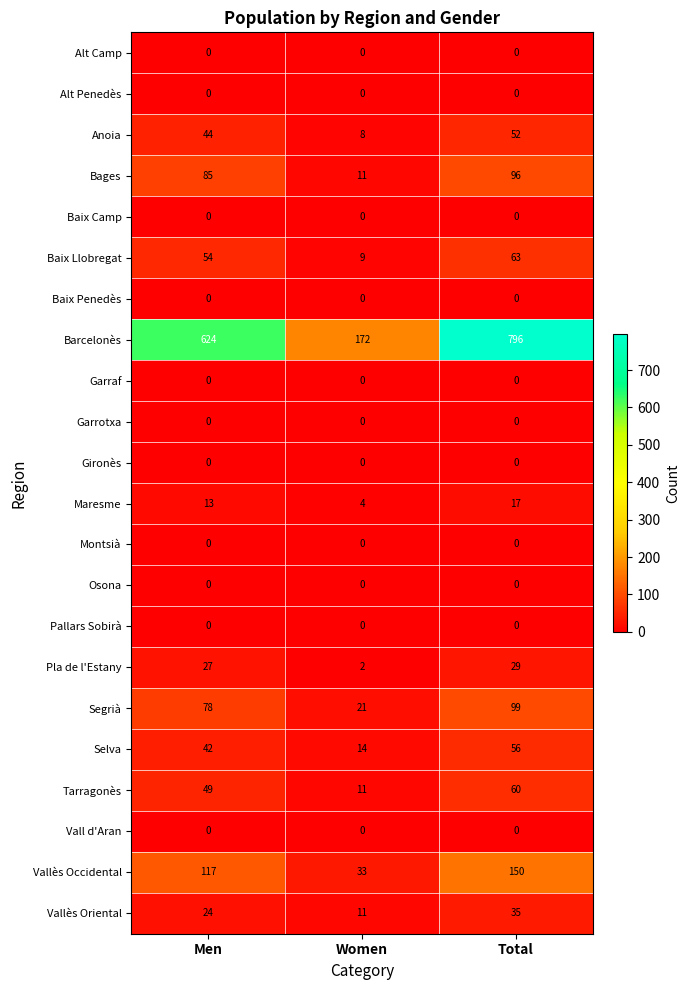

What is the spread (max minus min) of values at Men?

624